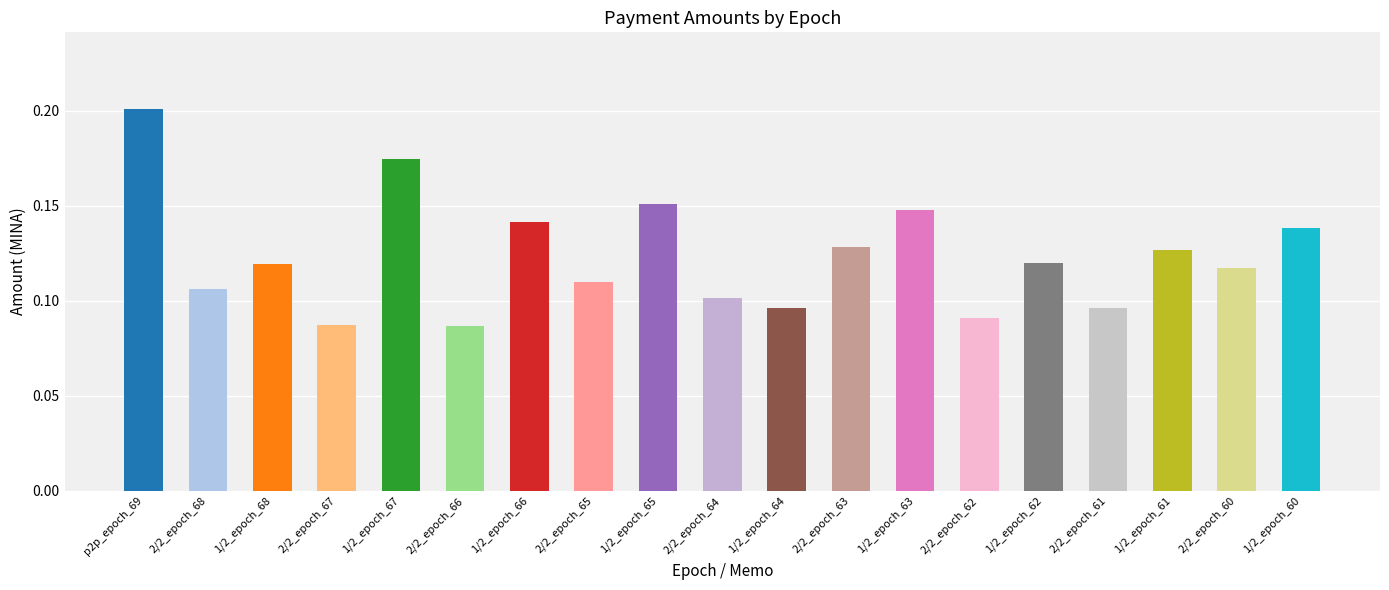

The value at 1/2_epoch_60 is 0.1. True or false?

True